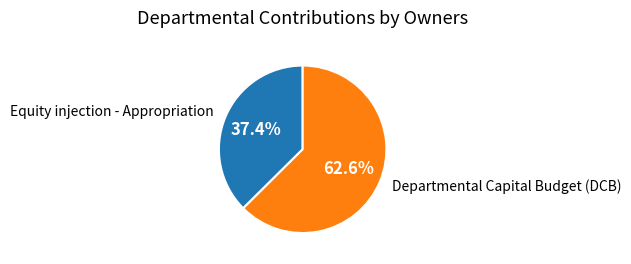

Does any single category account for the majority?

Yes